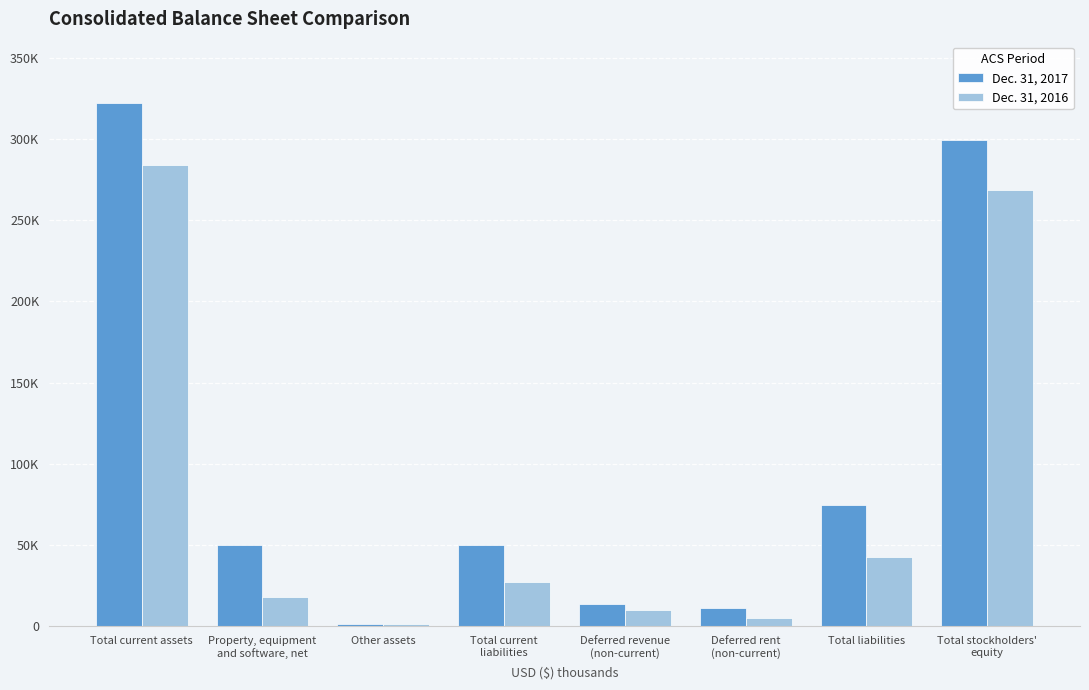

Reading left to right, extract all data points from this chart.

Dec. 31, 2017: Total current assets=322298	Property, equipment
and software, net=49983	Other assets=1602	Total current
liabilities=49755	Deferred revenue
(non-current)=13637	Deferred rent
(non-current)=11253	Total liabilities=74645	Total stockholders'
equity=299238
Dec. 31, 2016: Total current assets=283947	Property, equipment
and software, net=17961	Other assets=1369	Total current
liabilities=27302	Deferred revenue
(non-current)=10045	Deferred rent
(non-current)=4867	Total liabilities=42512	Total stockholders'
equity=268751